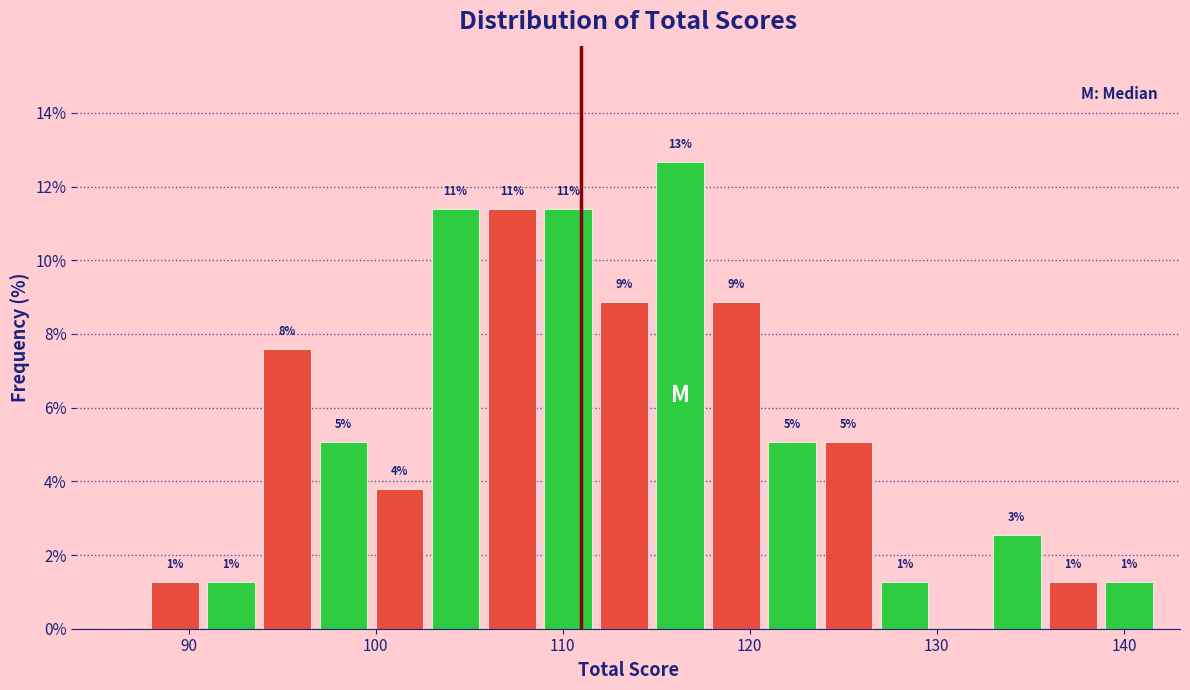

Around what value on the x-axis is the tallest bar? Give the approximate position of its centre, as read against the axis.

116